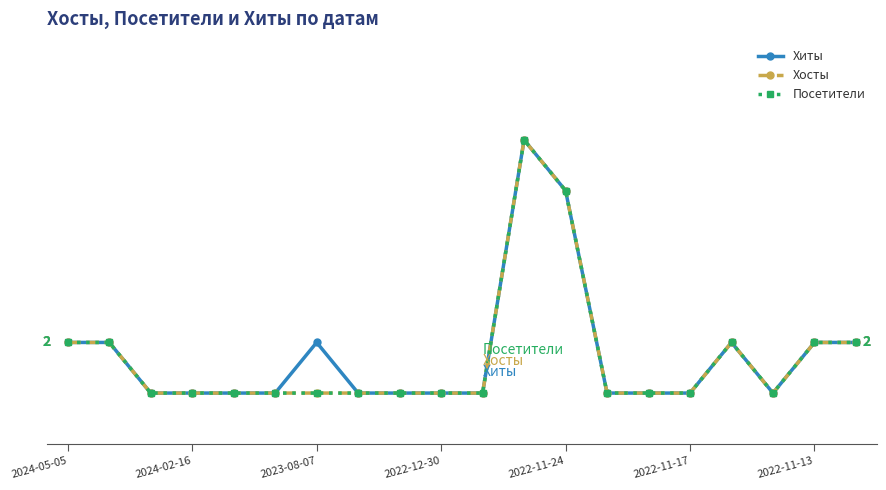

In Посетители, how many points are higher than both neighbors (excluding endpoints)?

2